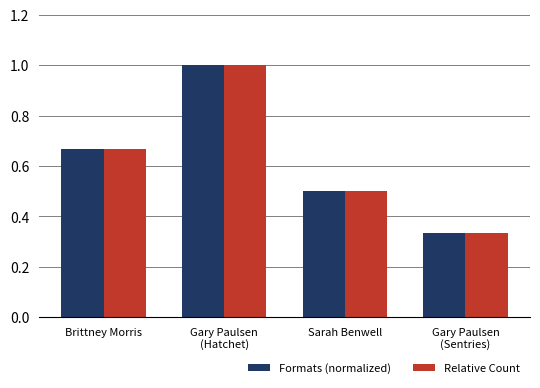

Count the number of categories in the chart.

4